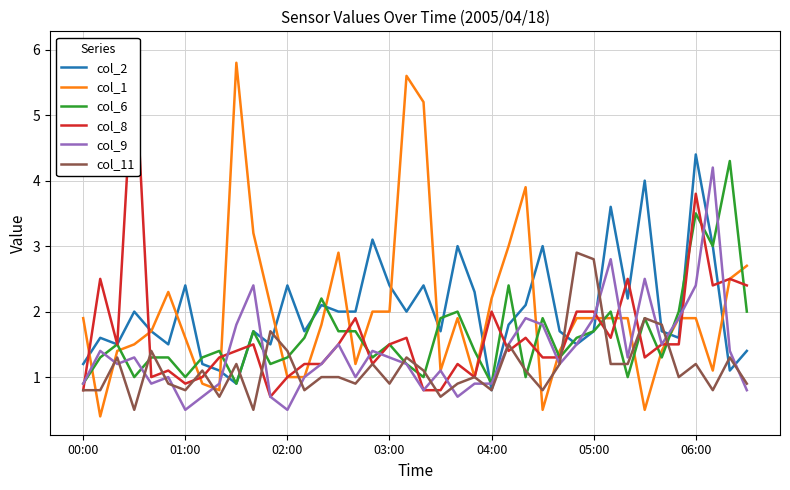

What is the highest value of the col_9 series?

4.2